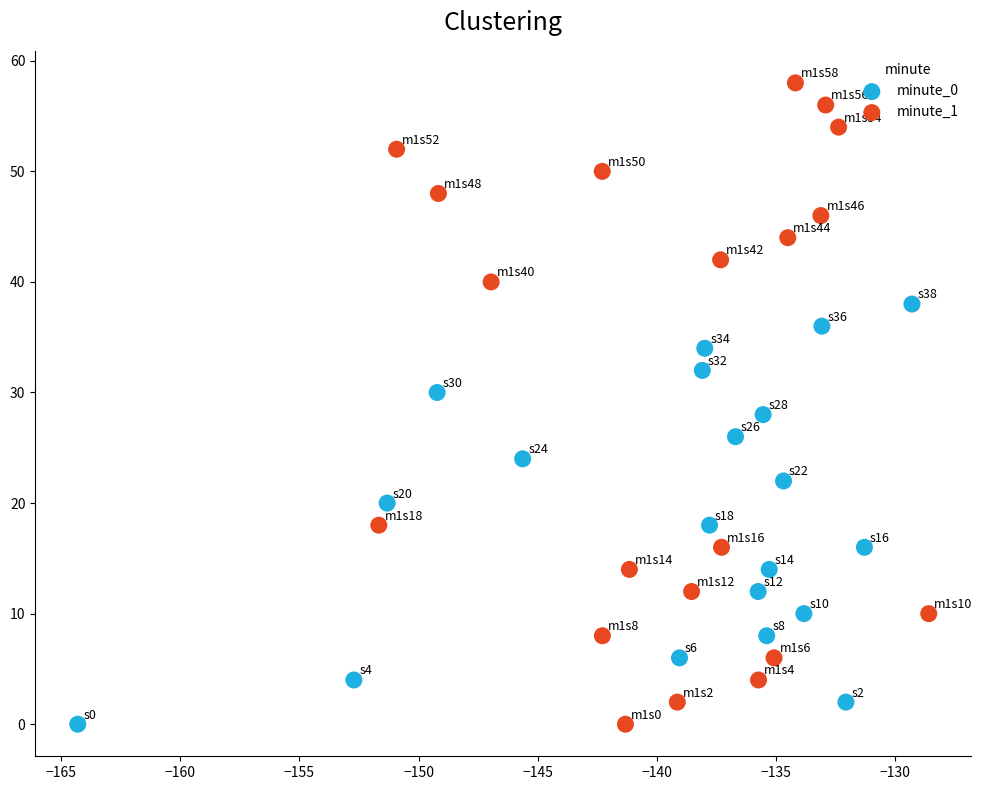

Which series reaches the maximum Y coordinate?

minute_1